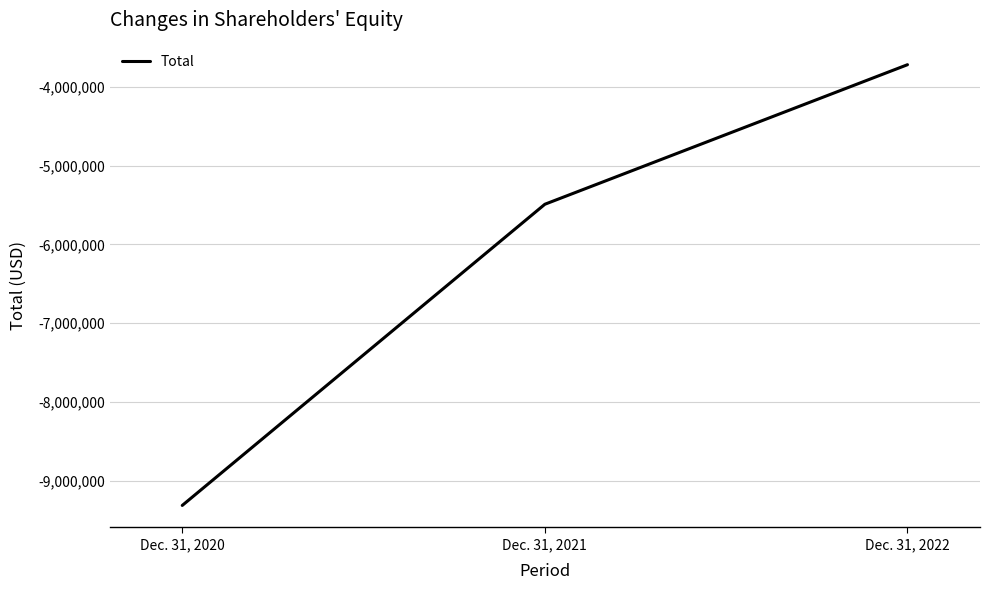

Is this an area chart (filled region under the line)?

No